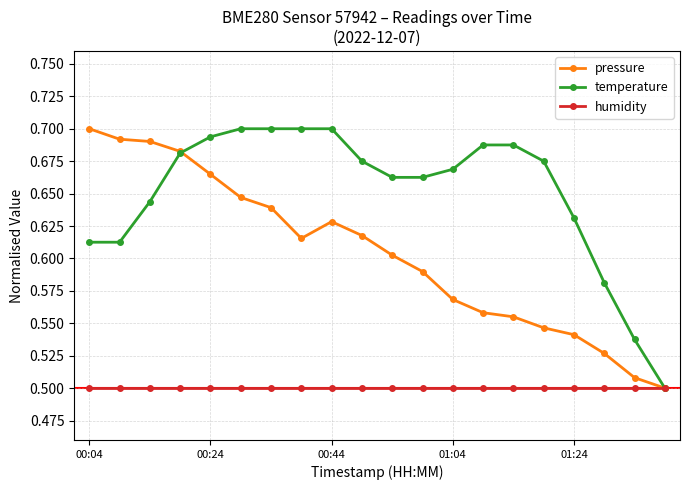

List the series in order of their overall mean, lowest first.

humidity, pressure, temperature